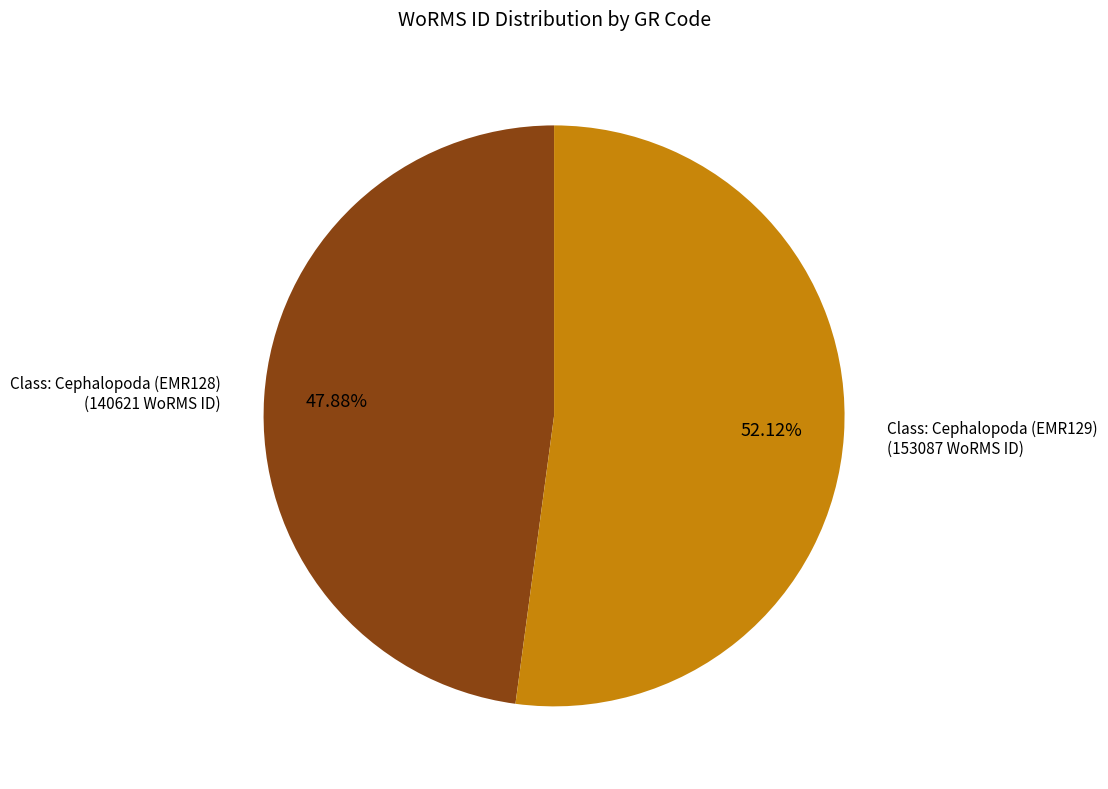

To the nearest percent, what percentage of the pie is Class: Cephalopoda (EMR129)?

52%